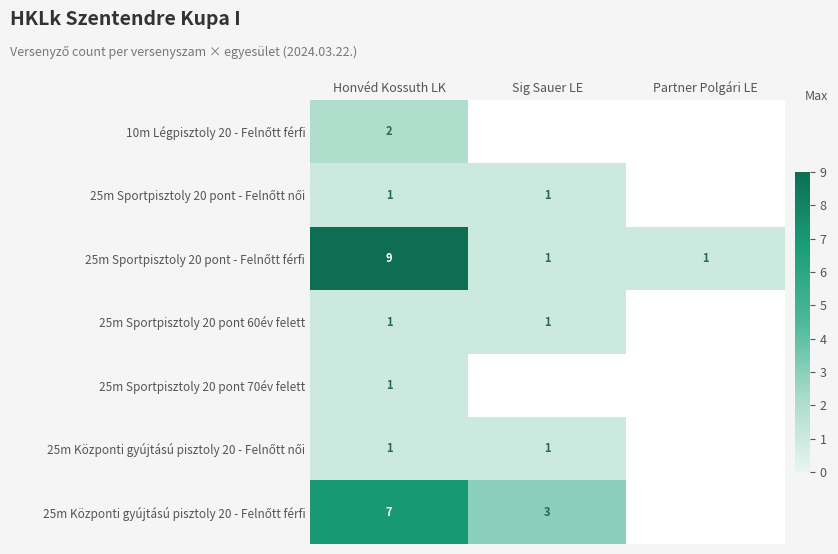

At which category is the sum across all series the highest?

Honvéd Kossuth LK